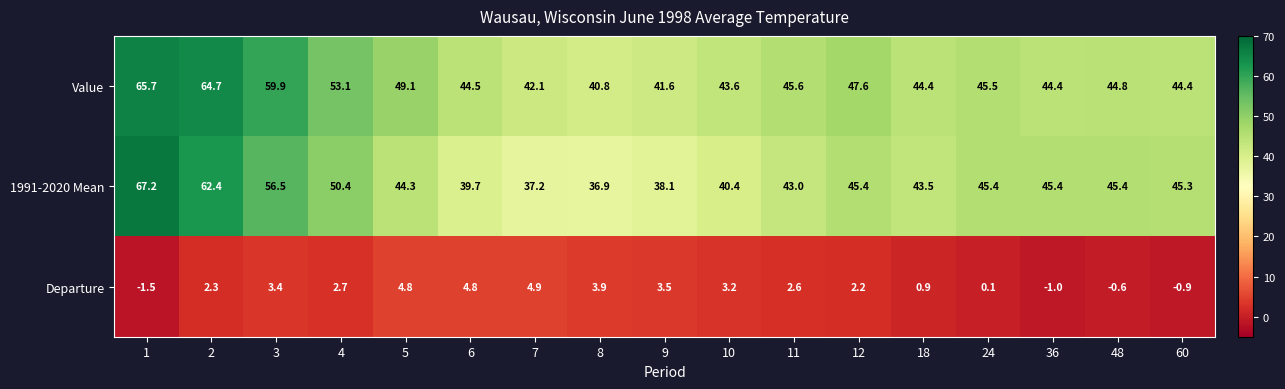

Rank the series at 1 from lowest to highest value.

Departure, Value, 1991-2020 Mean